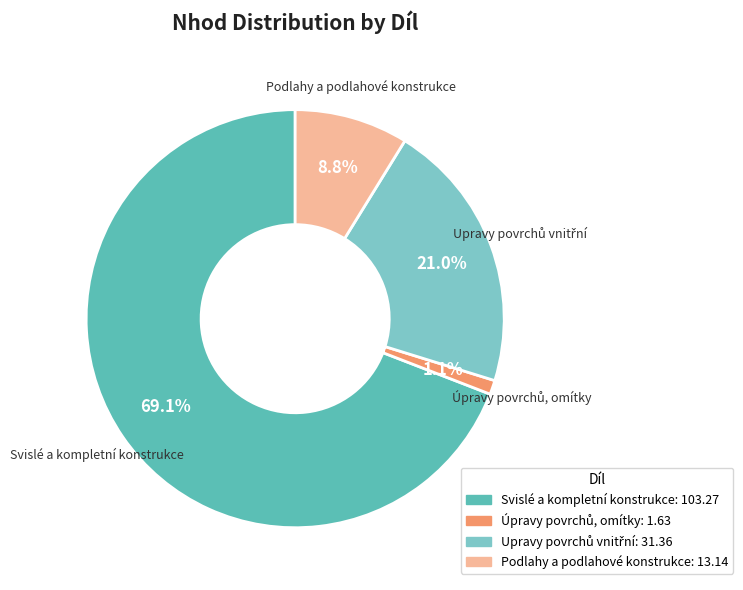

Is there a majority slice in this chart?

Yes